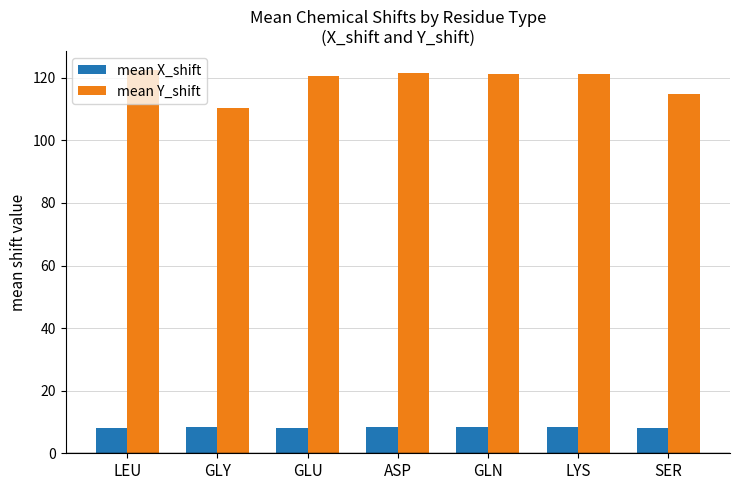

Are the bars grouped side by side (vs. stacked)?

Yes